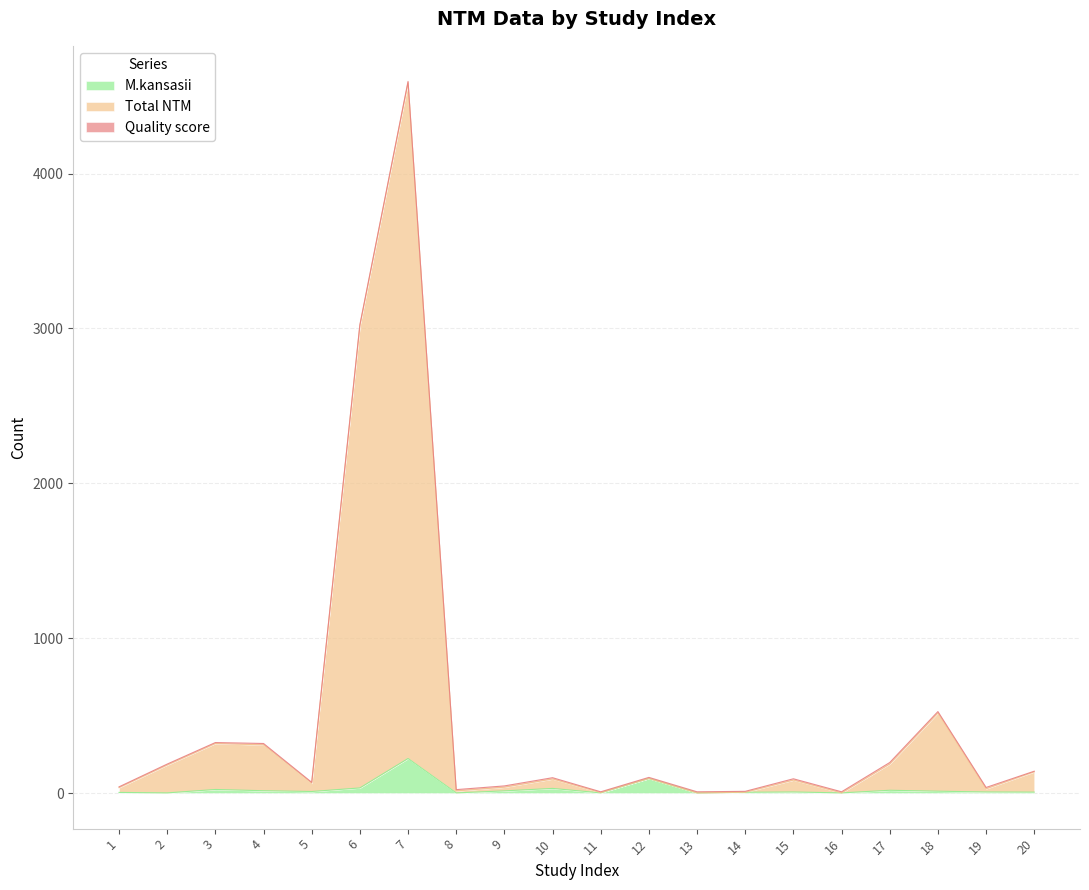

True or false: M.kansasii has more than 1 points higher than both neighbors.

True